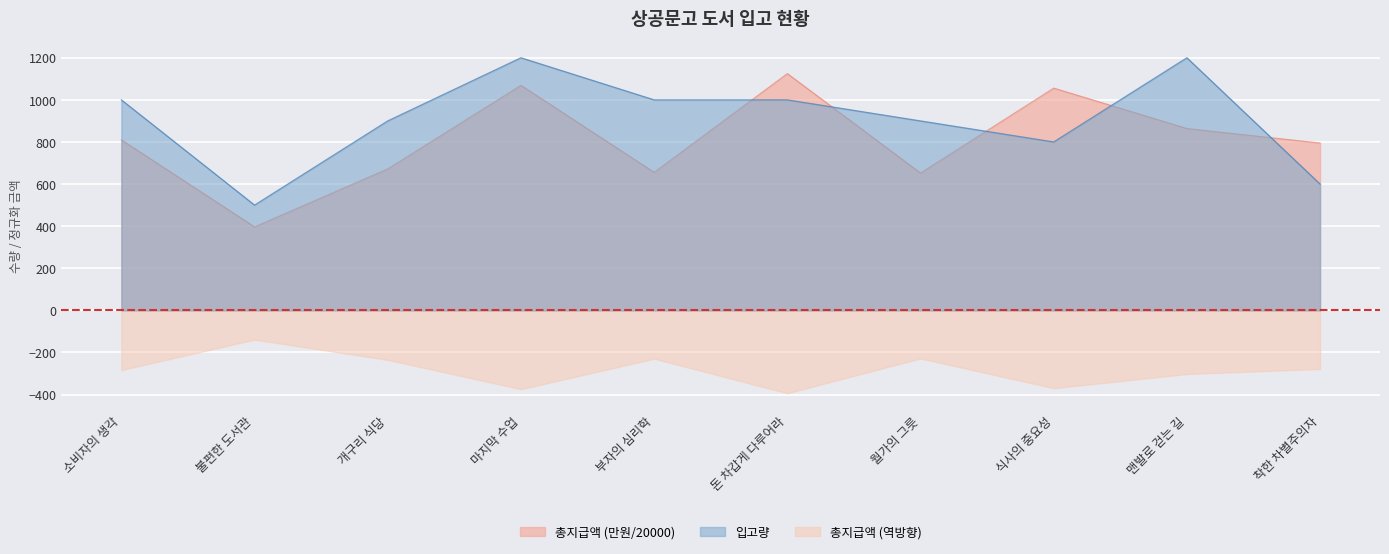

What is the total value across all series at 불편한 도서관?

757.9